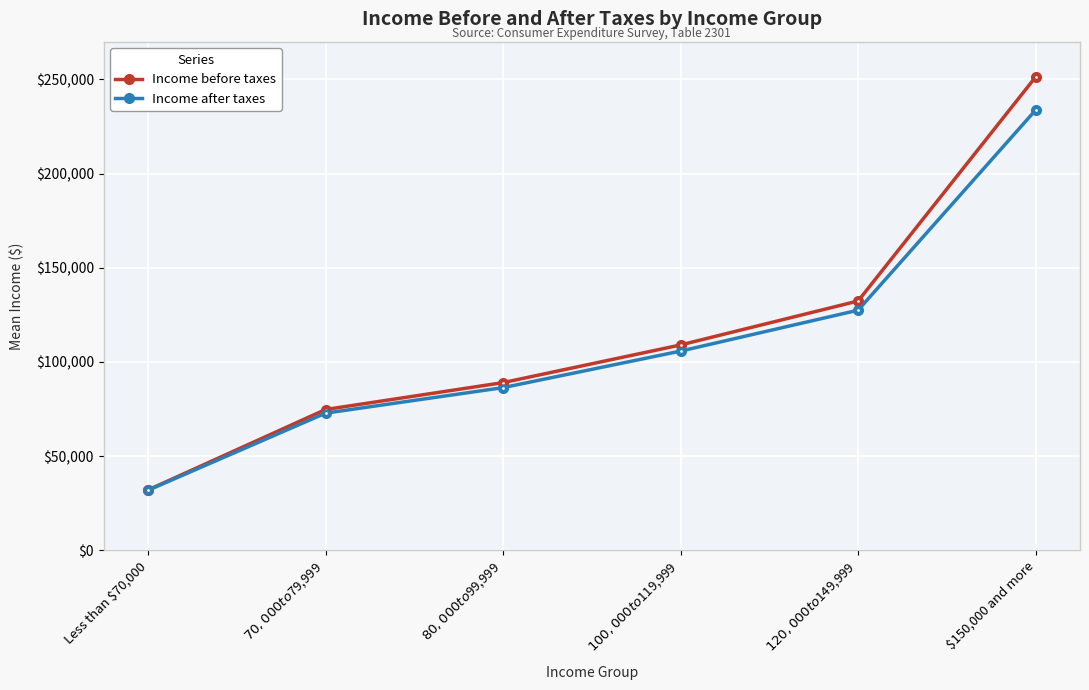

Reading right to left, what are all the values shown in this chart?

Income before taxes: $150,000 and more=251270	$120,000 to $149,999=132318	$100,000 to $119,999=108977	$80,000 to $99,999=88974	$70,000 to $79,999=74689	Less than $70,000=31989
Income after taxes: $150,000 and more=233684	$120,000 to $149,999=127434	$100,000 to $119,999=105714	$80,000 to $99,999=86313	$70,000 to $79,999=72762	Less than $70,000=31798